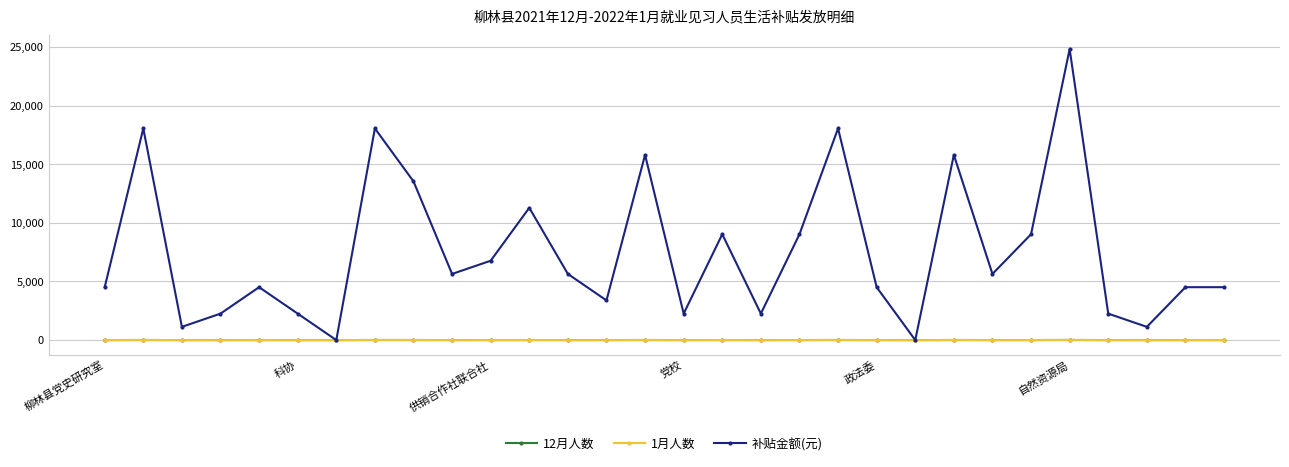

What is the greatest value displayed?

24816